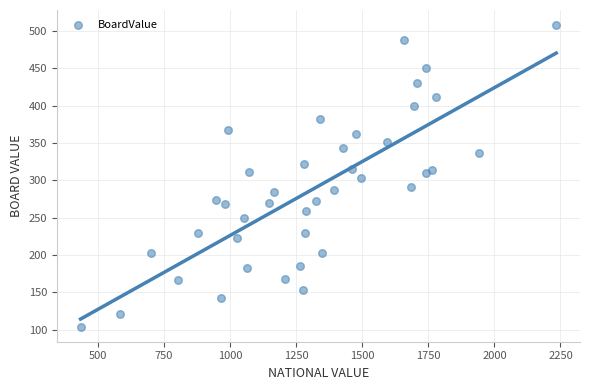

What is the range of X values (max minus min)?

1800